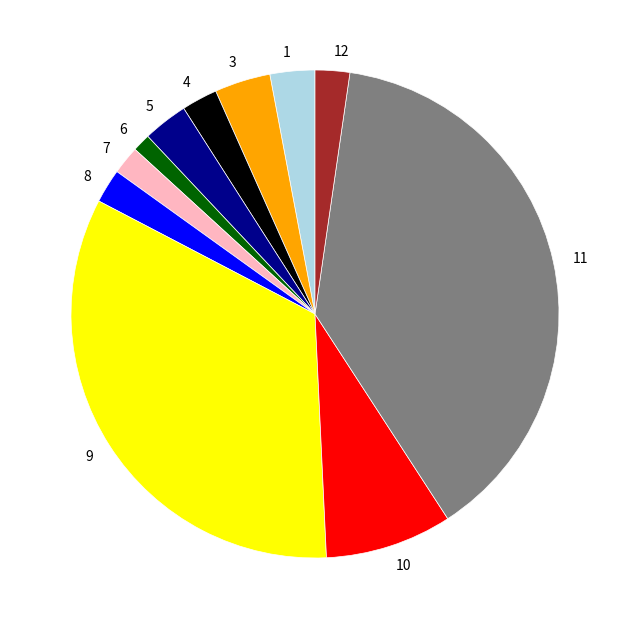

How many segments does this pie chart have?

11